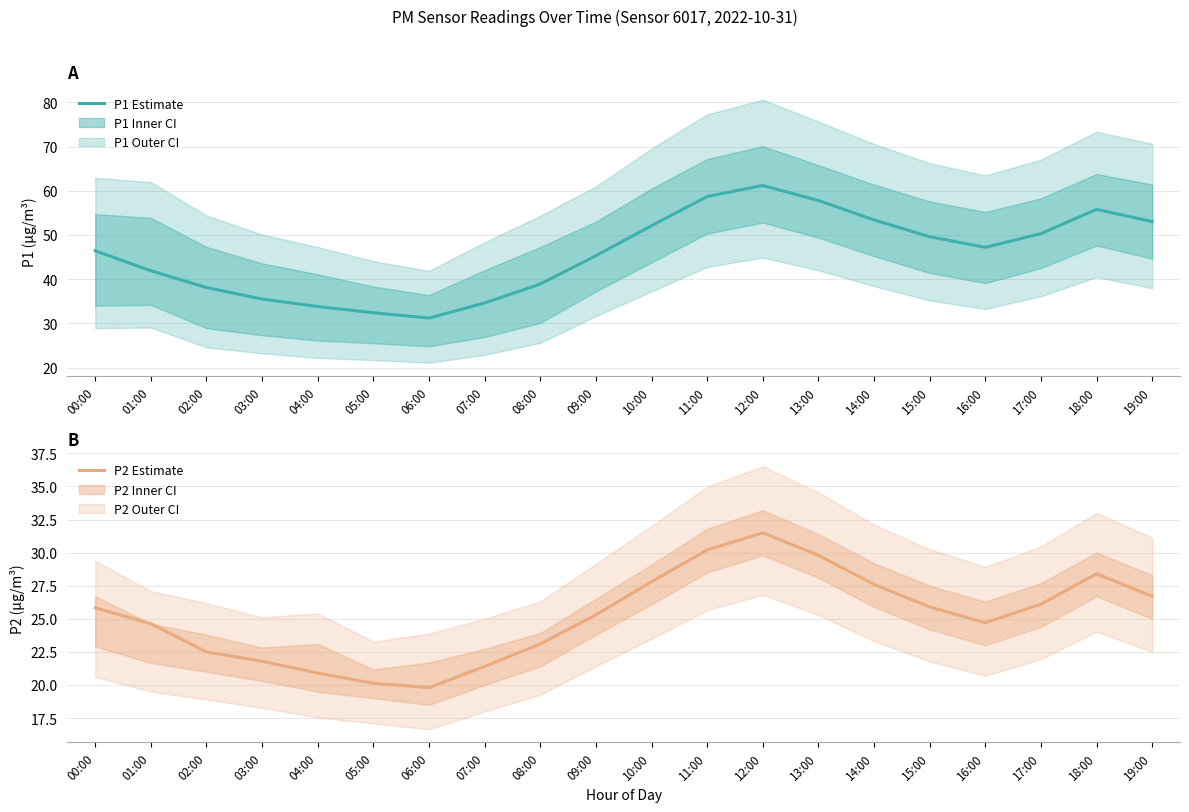

At which category does P1 Estimate reach its first local valley?

06:00